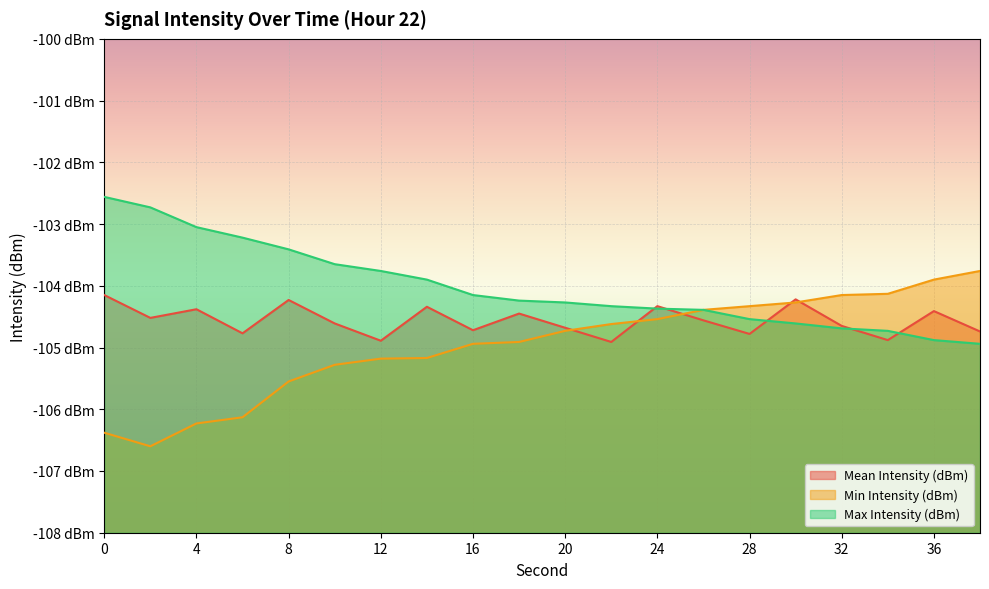

True or false: Mean Intensity (dBm) has a value of -161.7 at 10.

False